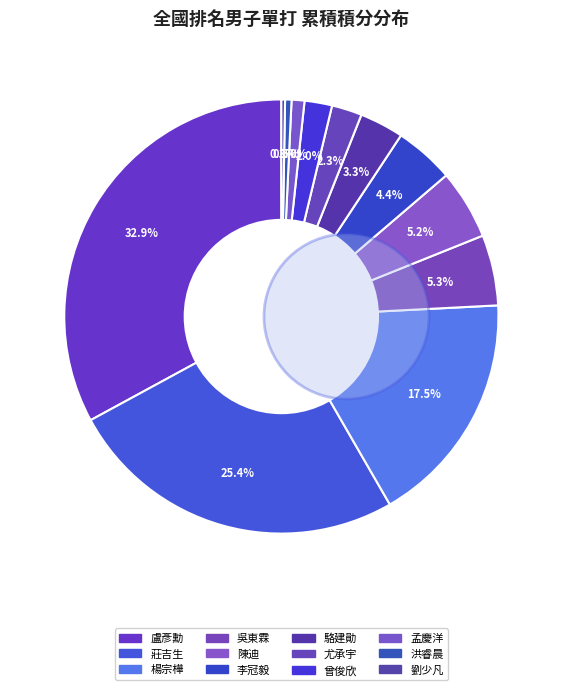

How many segments does this pie chart have?

12